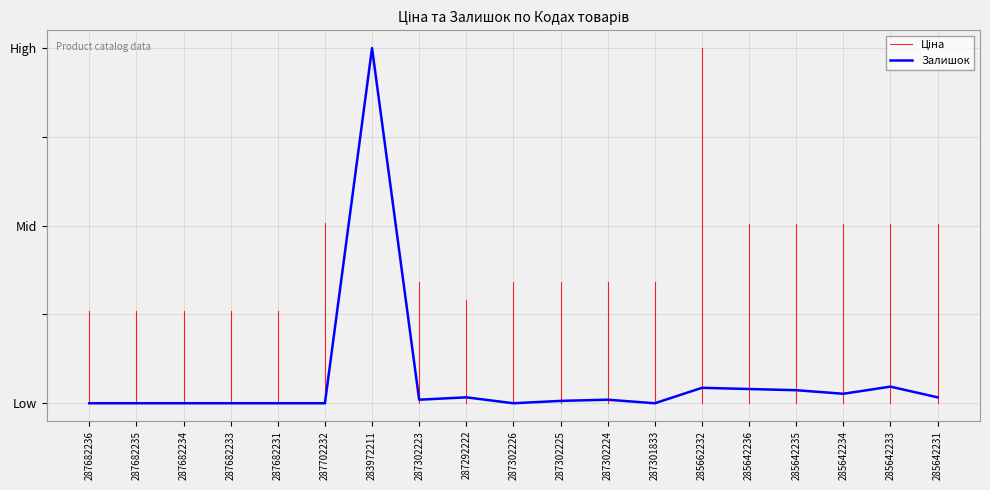

Between 287301833 and 287682231, which is larger?

287301833